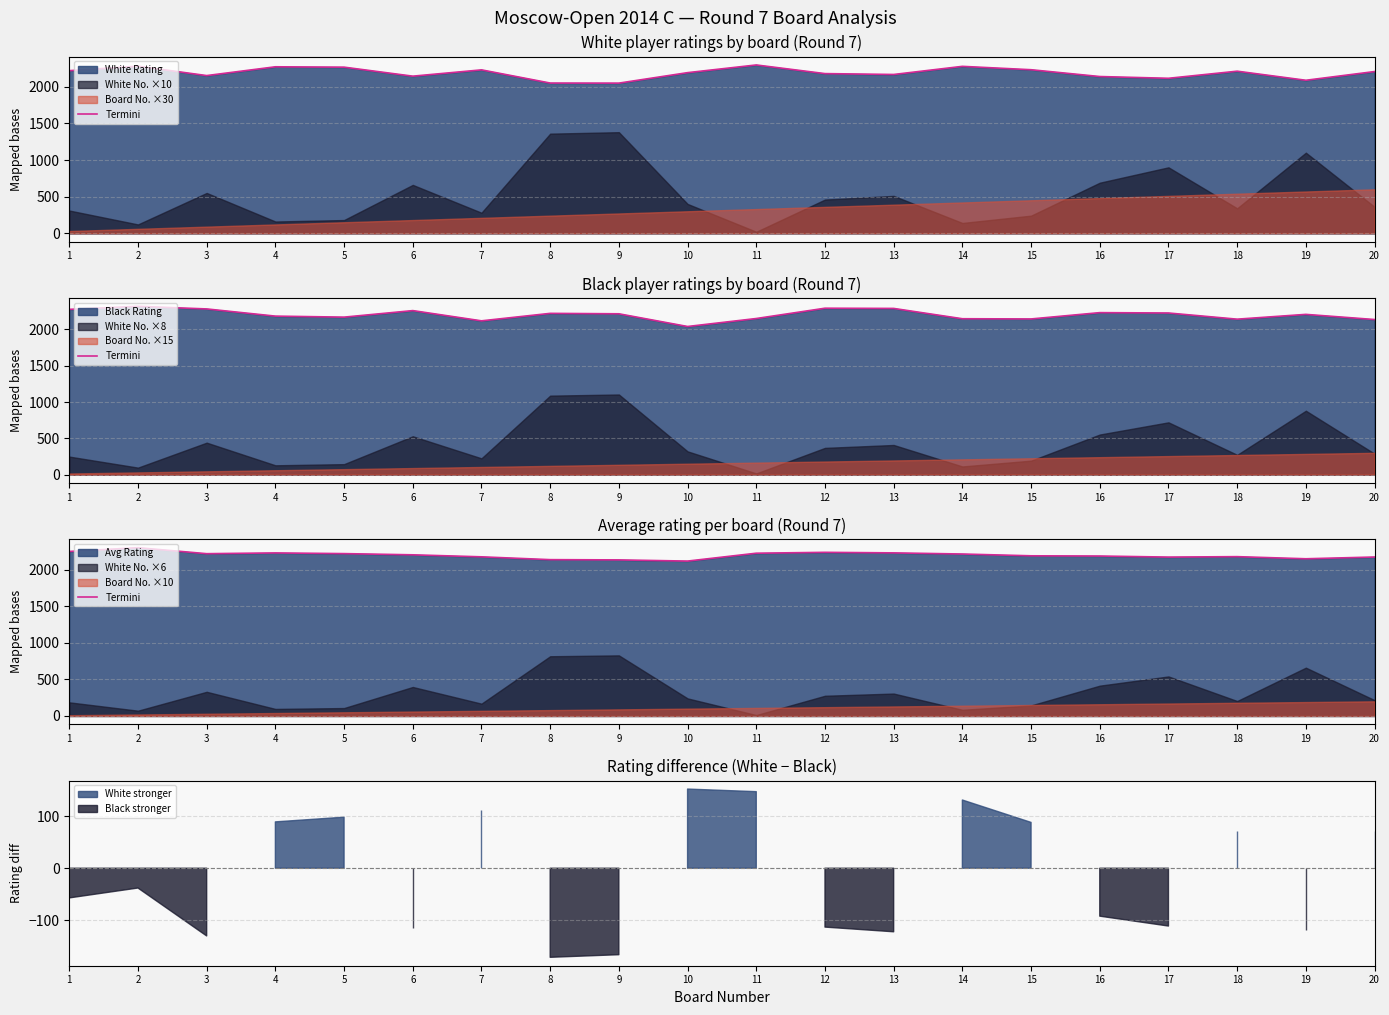

How many interior local peaks (higher than both neighbors) does the data have?

4